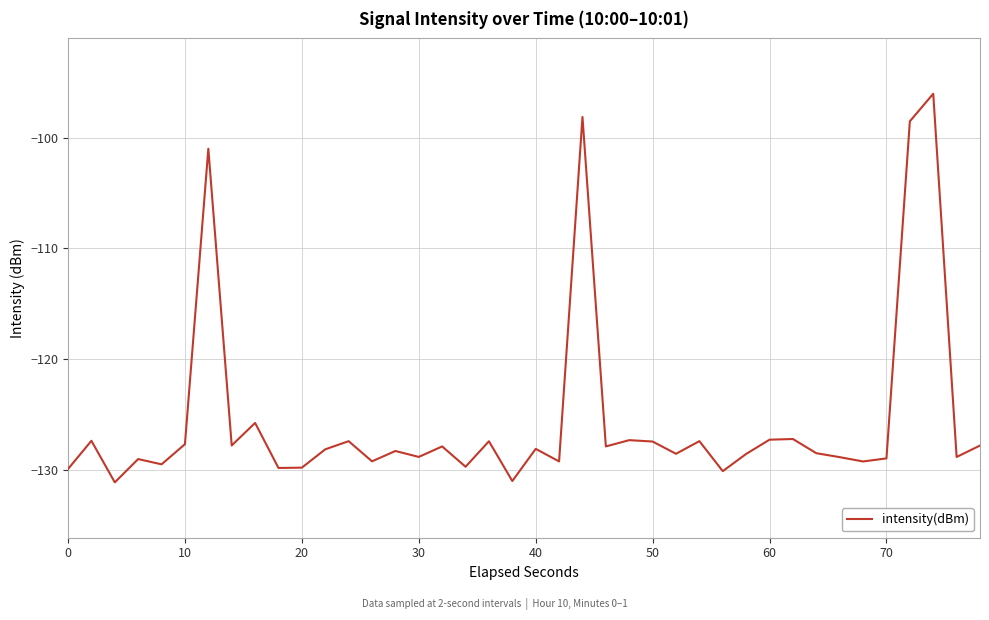

What is the difference between the maximum and minimum values?

35.1